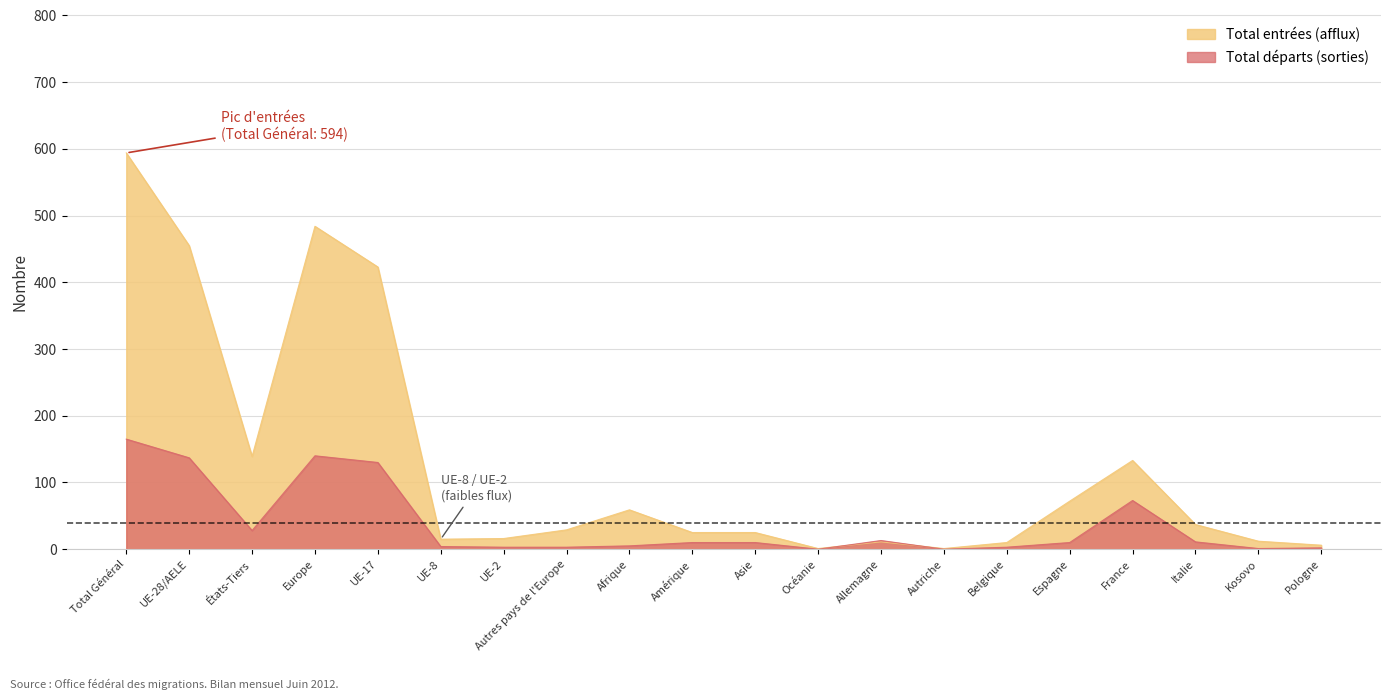

At which label is Total départs (sorties) closest to 82?

France